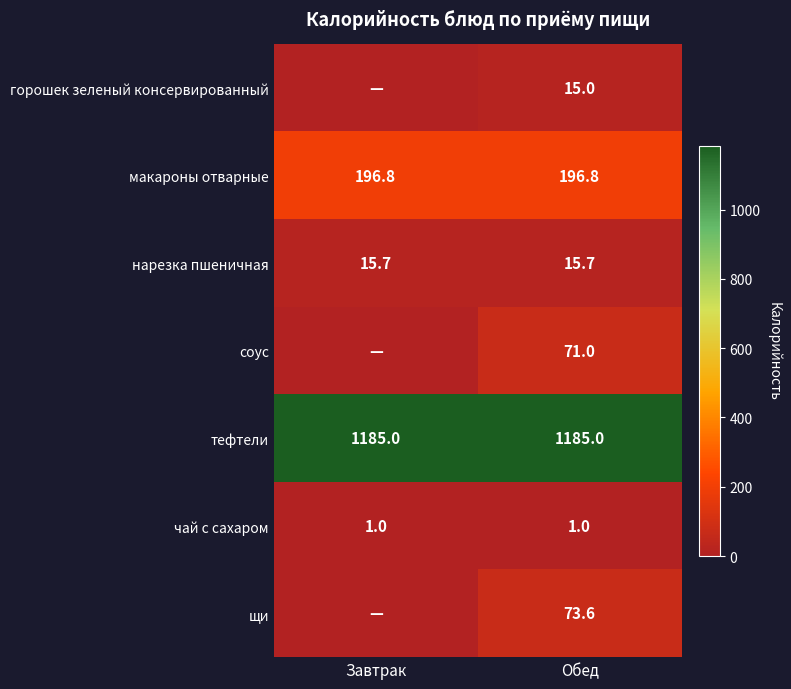

What is the spread (max minus min) of values at Обед?

1184.0